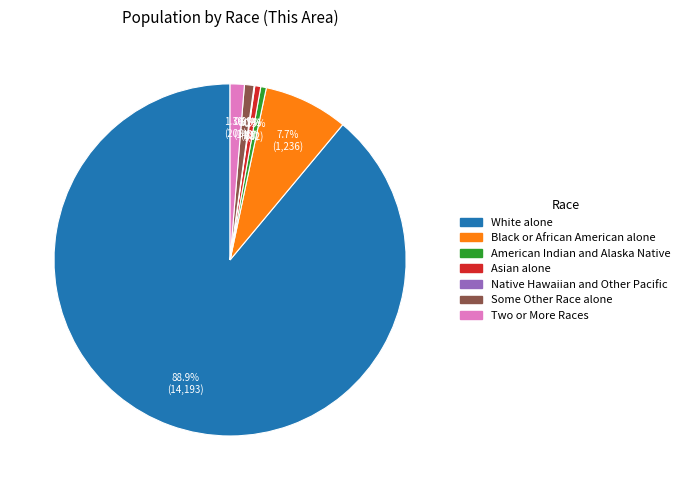

To the nearest percent, what is the difference between the largest and smallest slice percentages?

89%